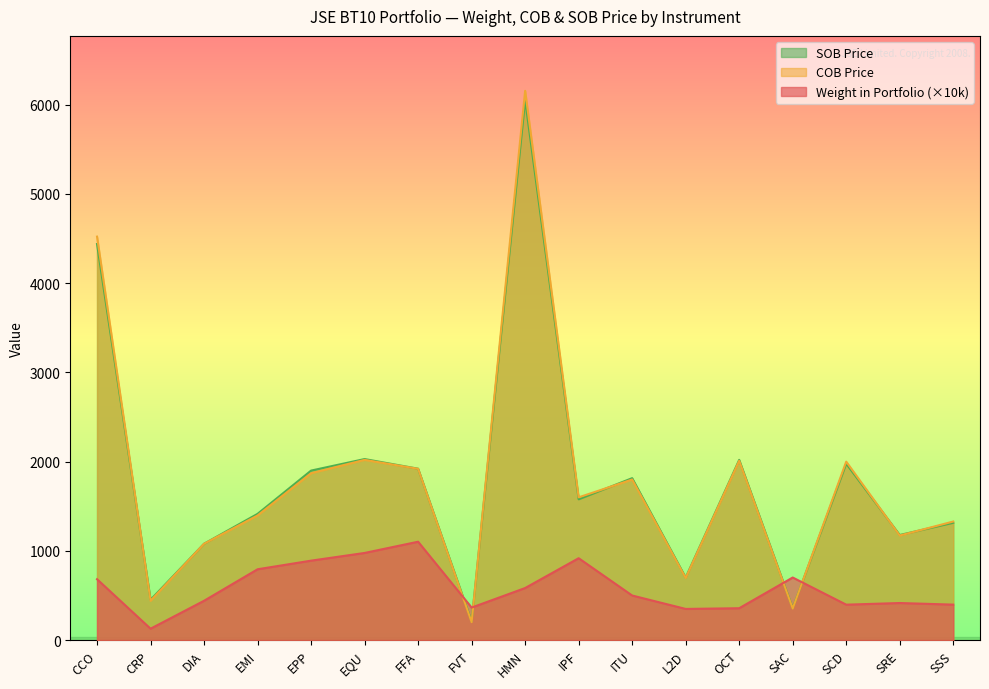

What are all the series names shown in the legend?

SOB Price, COB Price, Weight in Portfolio (×10k)